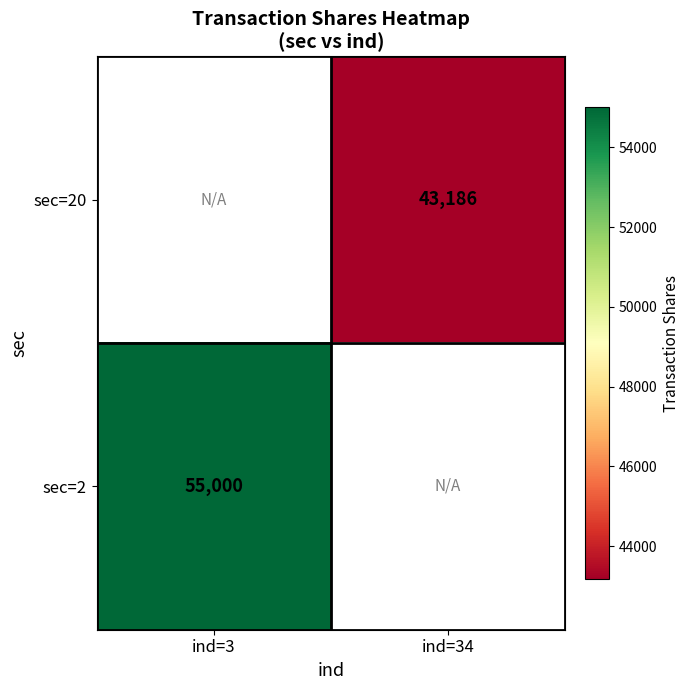

The value of sec=20 at ind=34 is 76407. True or false?

False